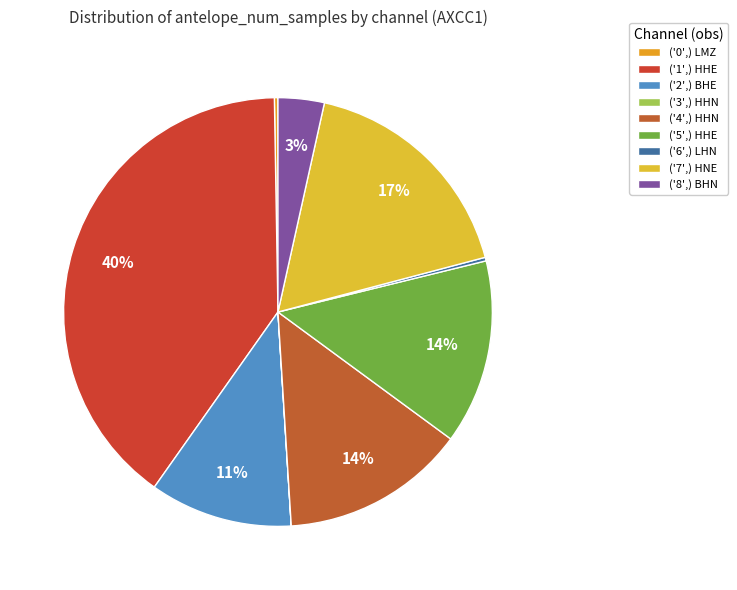

To the nearest percent, what is the combined percentage of ('5',) HHE and ('4',) HHN?

28%